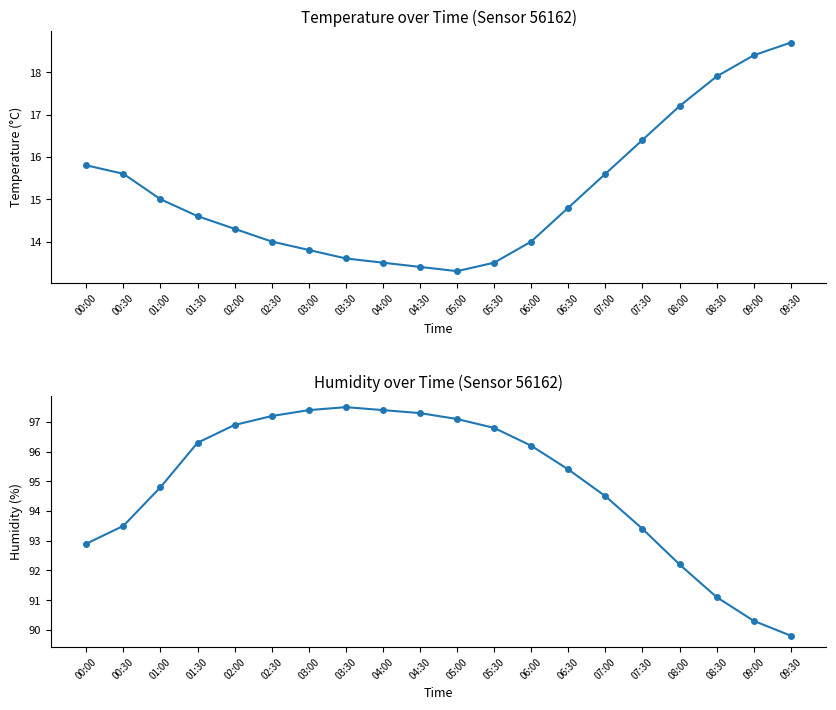

Is the value of temperature at 04:00 greater than the value of humidity at 03:30?

No